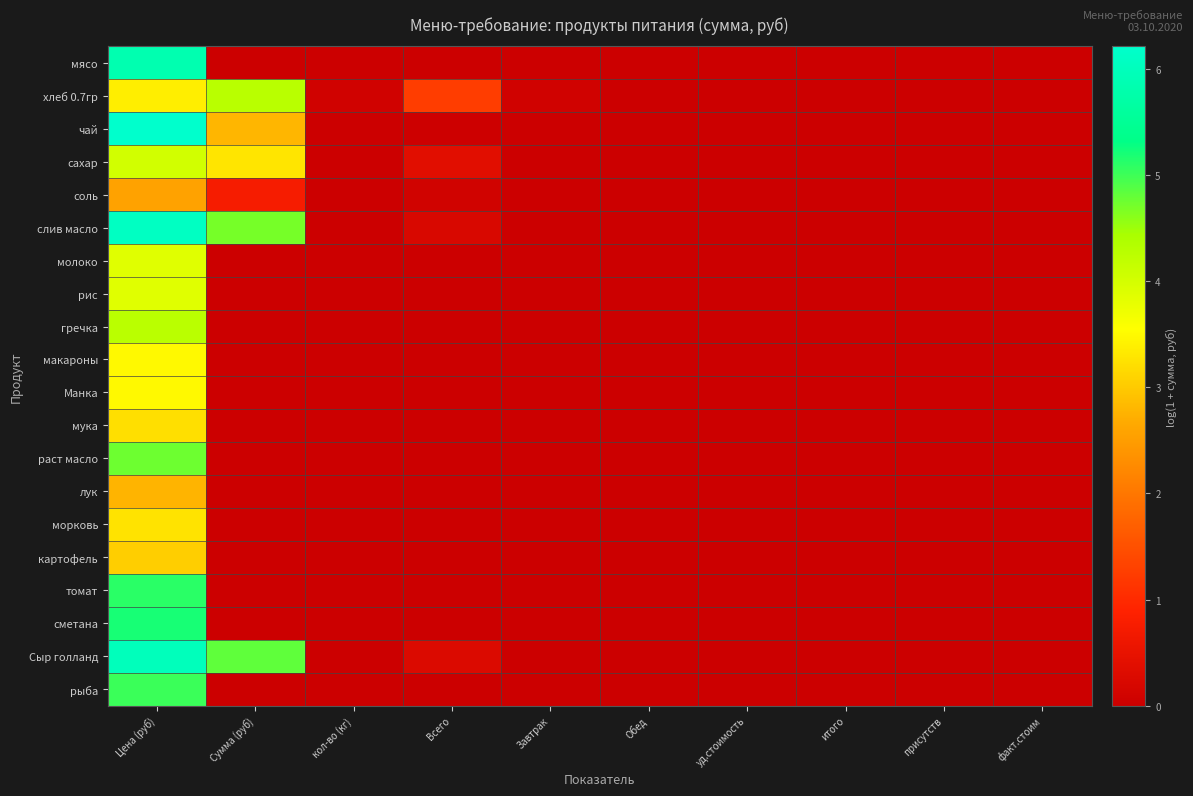

At присутств, list the series in order from smallest to largest.

мясо, хлеб 0.7гр, чай, сахар, соль, слив масло, молоко, рис, гречка, макароны, Манка, мука, раст масло, лук, морковь, картофель, томат, сметана, Сыр голланд, рыба